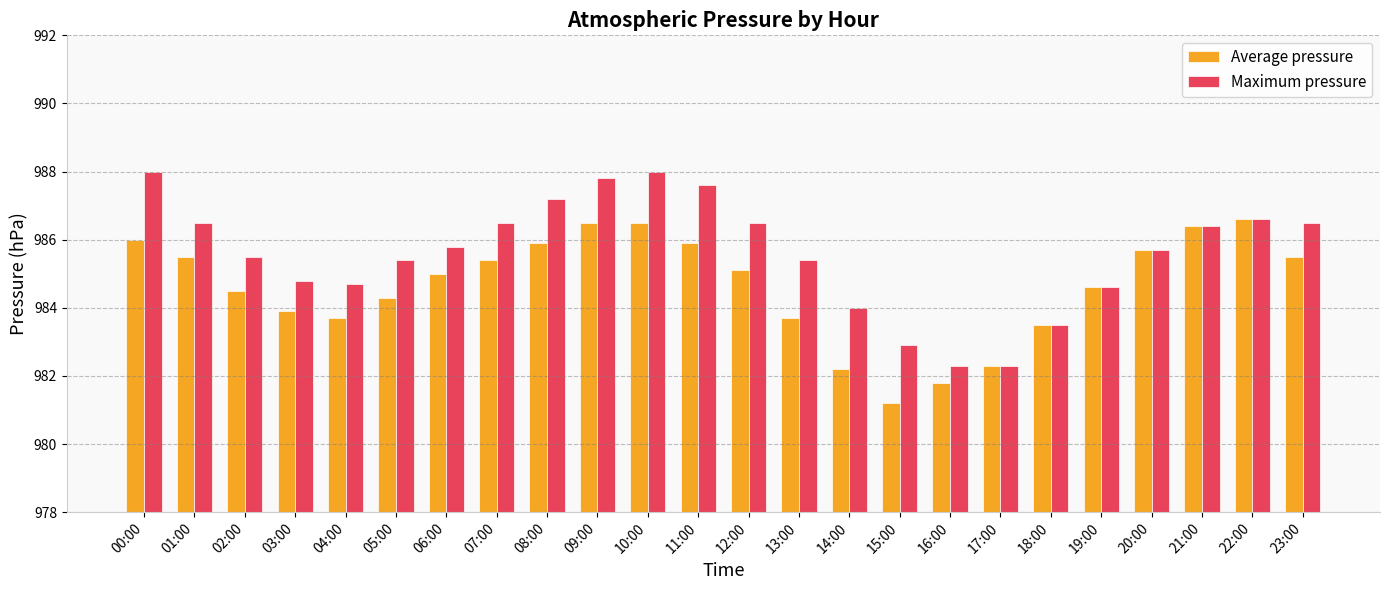

At 14:00, list the series in order from smallest to largest.

Average pressure, Maximum pressure